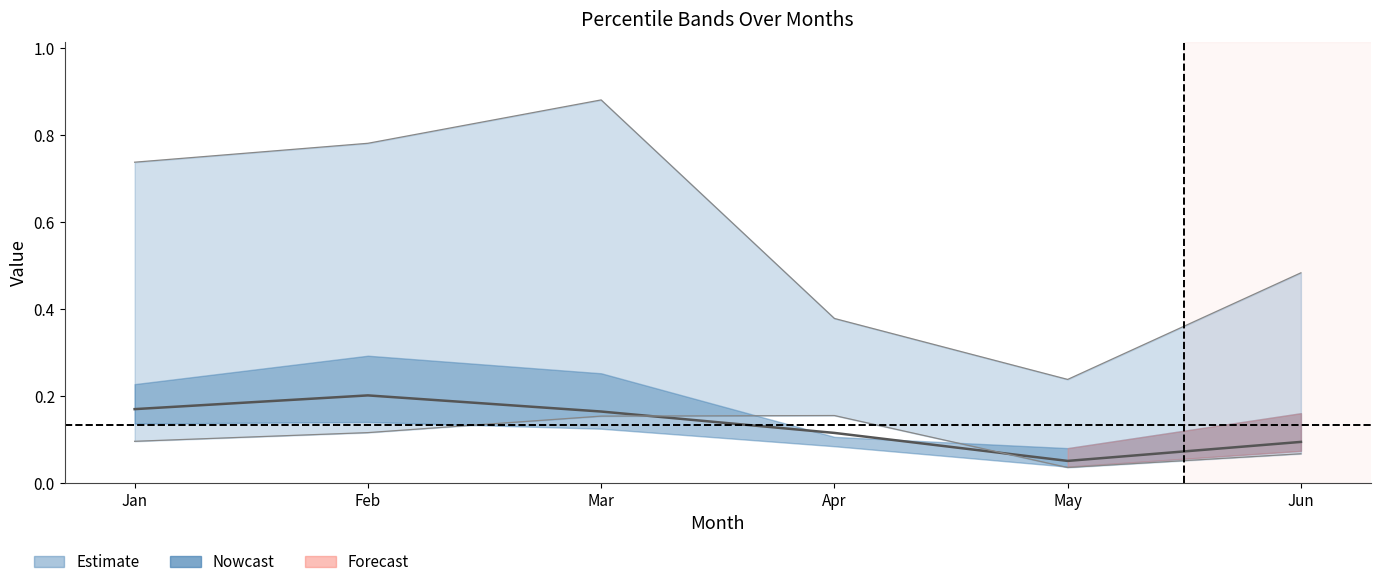

What is the maximum value shown in the chart?

0.9